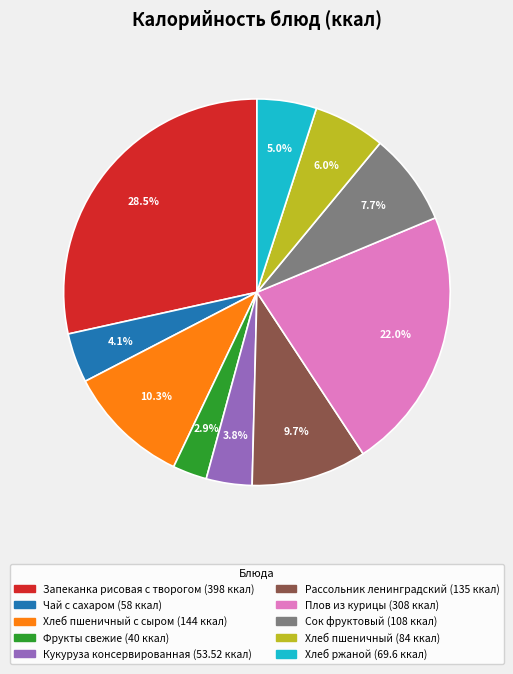

Does any single category account for the majority?

No